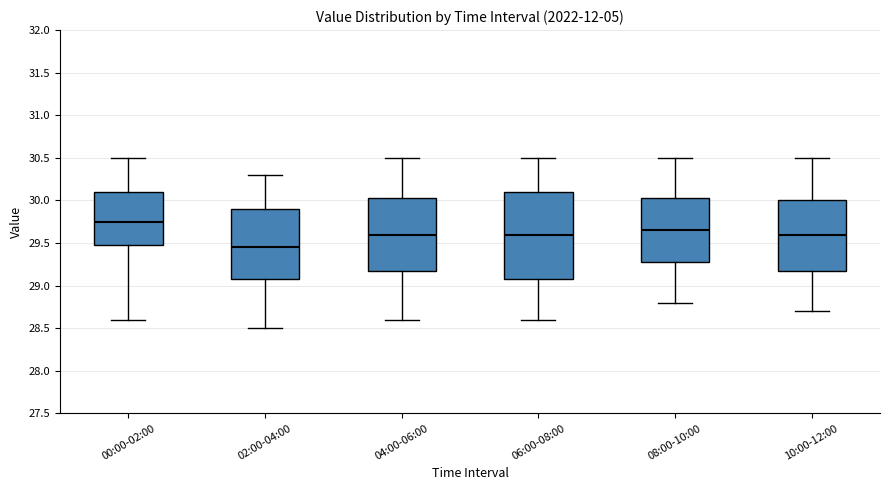

Reading left to right, transcribe this box plot: for each box, give where its median line is, the range the box spans, and where its two whiskers end, as read against the y-axis. The values are not printed on the chart, so give them approximately, as read against the axis.

00:00-02:00: median 29.75, box 29.50 to 30.10, whiskers 28.60 to 30.50
02:00-04:00: median 29.45, box 29.10 to 29.90, whiskers 28.50 to 30.30
04:00-06:00: median 29.60, box 29.20 to 30.05, whiskers 28.60 to 30.50
06:00-08:00: median 29.60, box 29.10 to 30.10, whiskers 28.60 to 30.50
08:00-10:00: median 29.65, box 29.30 to 30.05, whiskers 28.80 to 30.50
10:00-12:00: median 29.60, box 29.20 to 30.00, whiskers 28.70 to 30.50